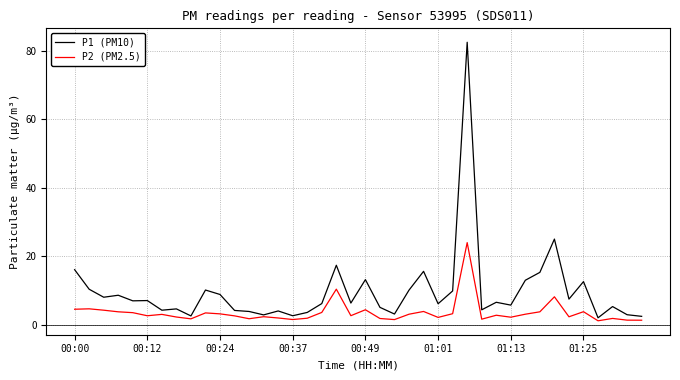

What is the average value of the P1 (PM10) series?

9.7